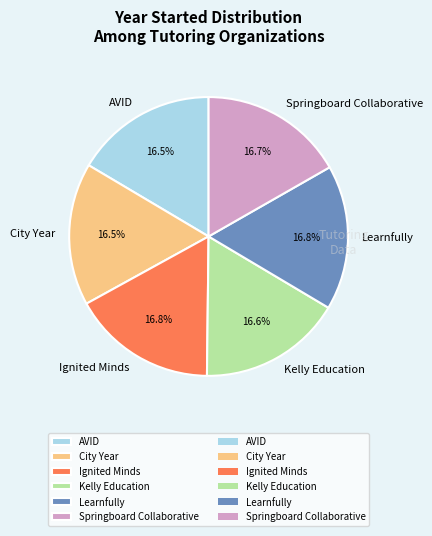

To the nearest percent, what portion does Ignited Minds represent?

17%